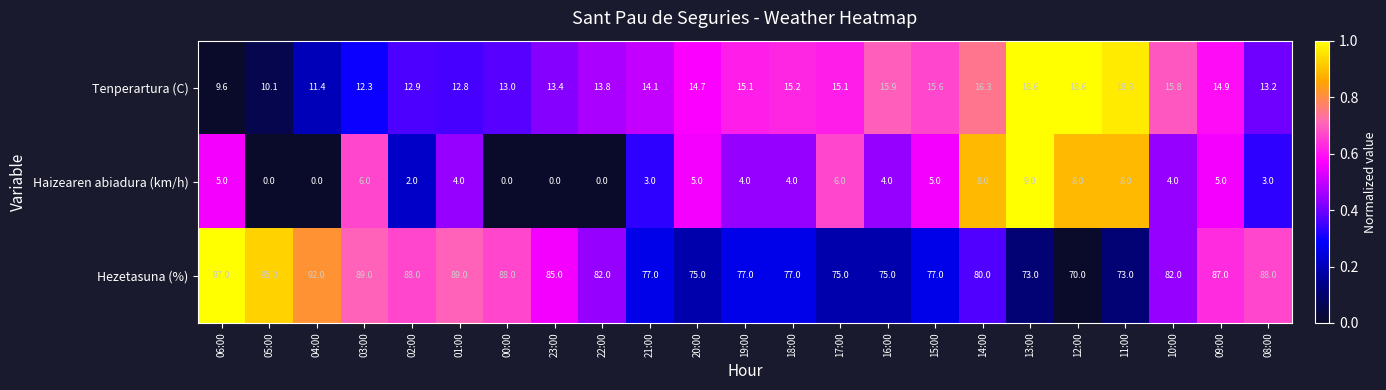

What is the highest value of the Tenperartura (C) series?

18.6